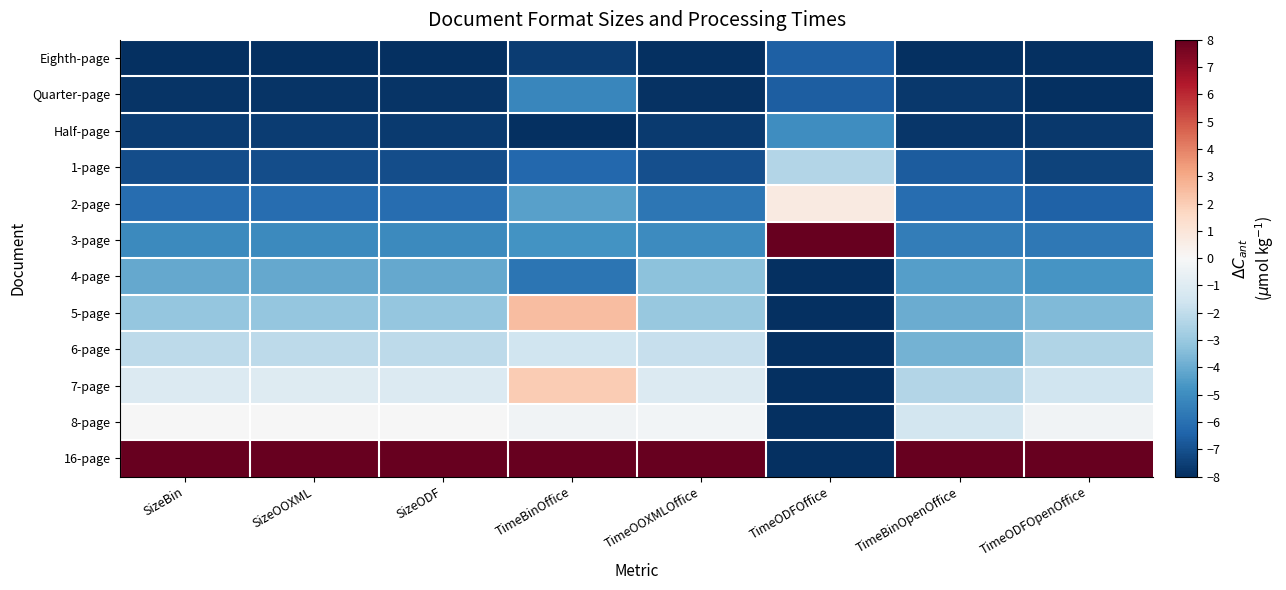

What is the difference between the highest and lowest values at TimeBinOffice?

16.0